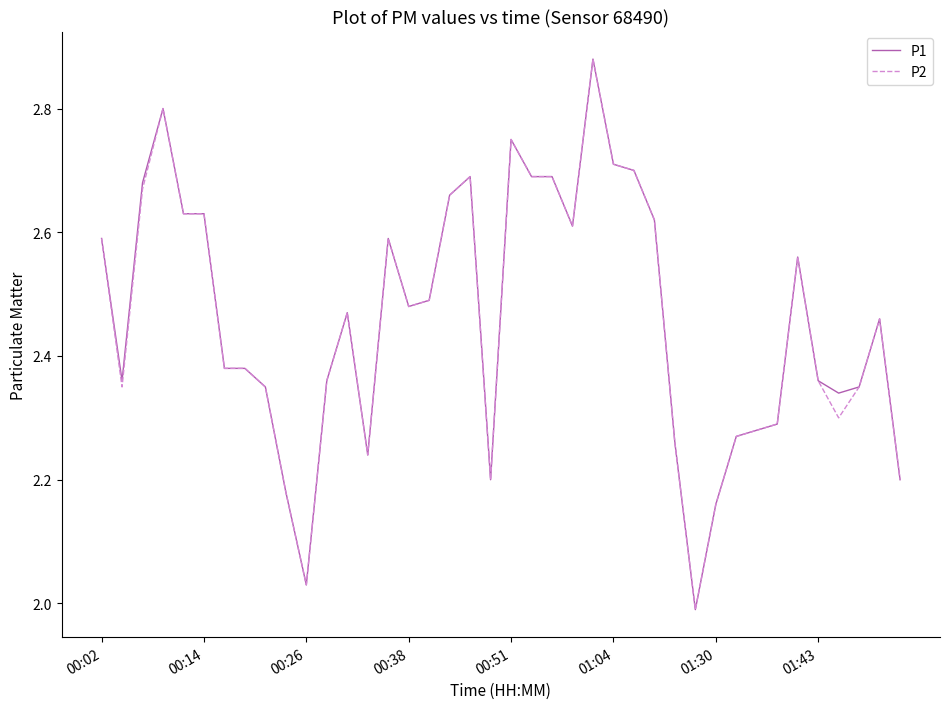

What is the difference between the maximum and minimum values in the P2 series?

0.9